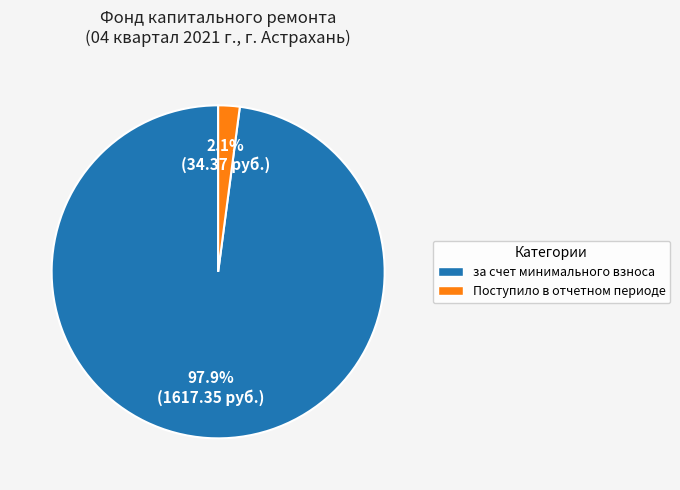

Is there any slice that represents more than half of the pie?

Yes